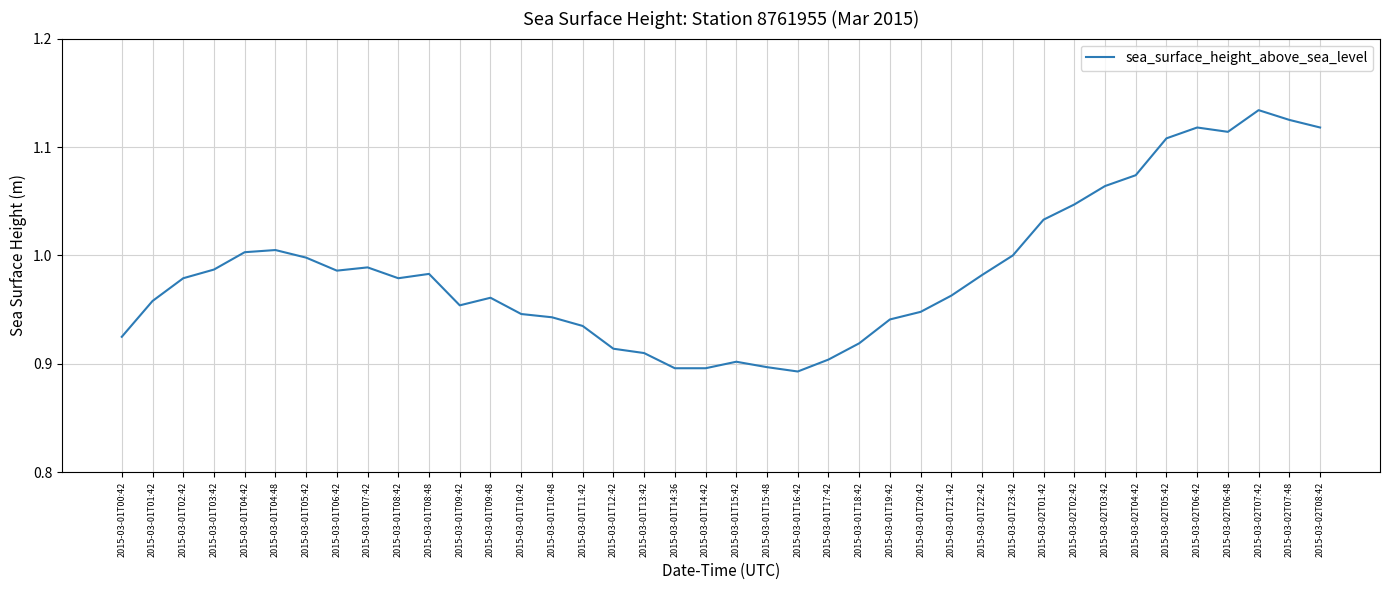

What position from the left is 2015-03-01T13:42?

18